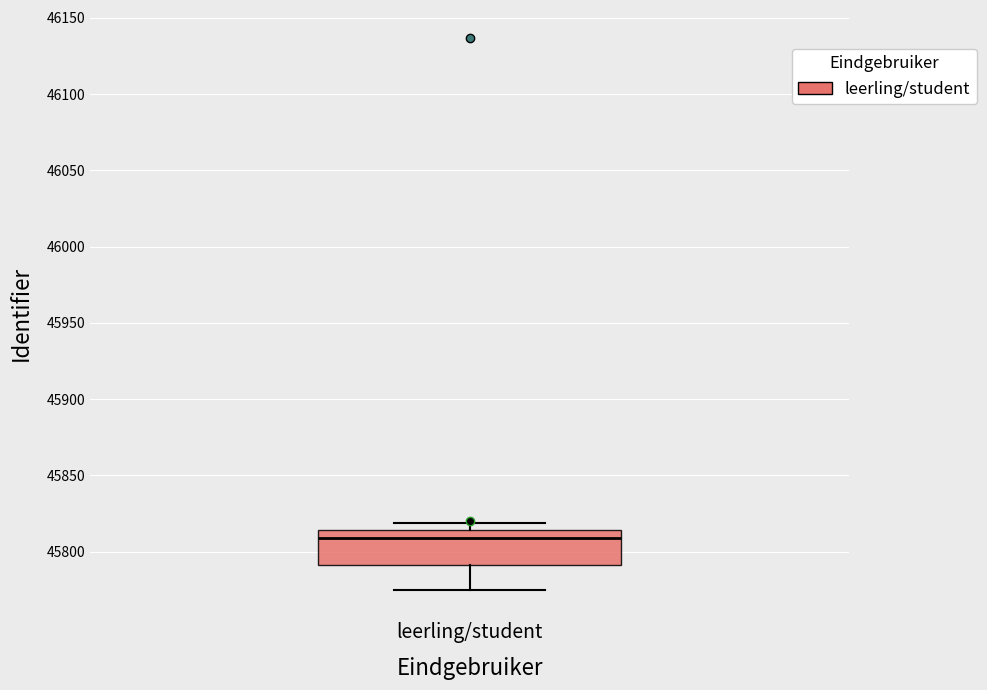

Read this box plot against the y-axis: the position of the median line, the range covered by the box, and the ends of both whiskers. The values are not printed on the chart, so give them approximately, as read against the axis.

median 45810, box 45790 to 45815, whiskers 45775 to 45820